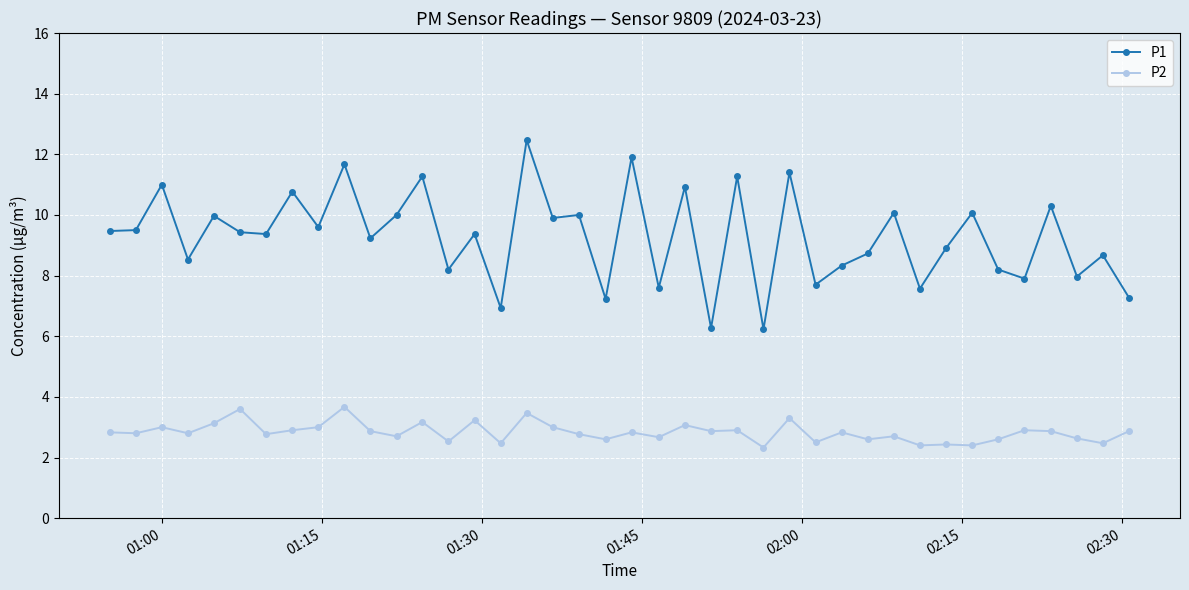

List the series in order of their overall mean, lowest first.

P2, P1